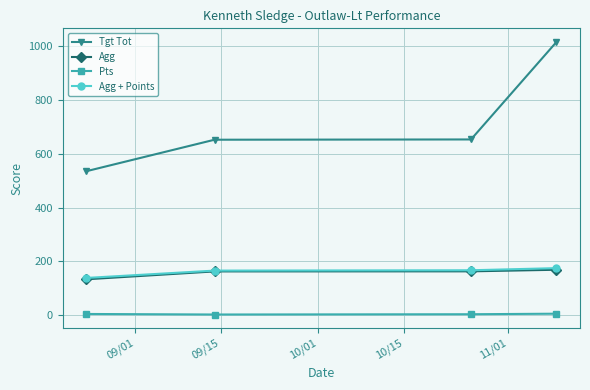

What are all the series names shown in the legend?

Tgt Tot, Agg, Pts, Agg + Points